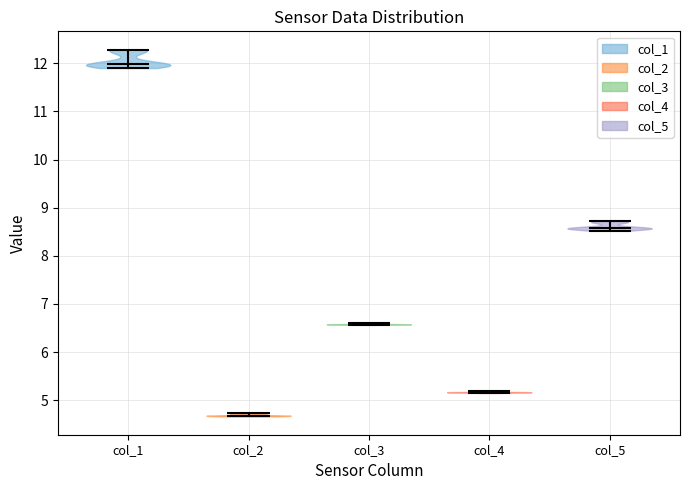

What is the lowest point the violin for col_1 reaches on the y-axis? The values are not printed on the chart, so give them approximately, as read against the axis.

11.9